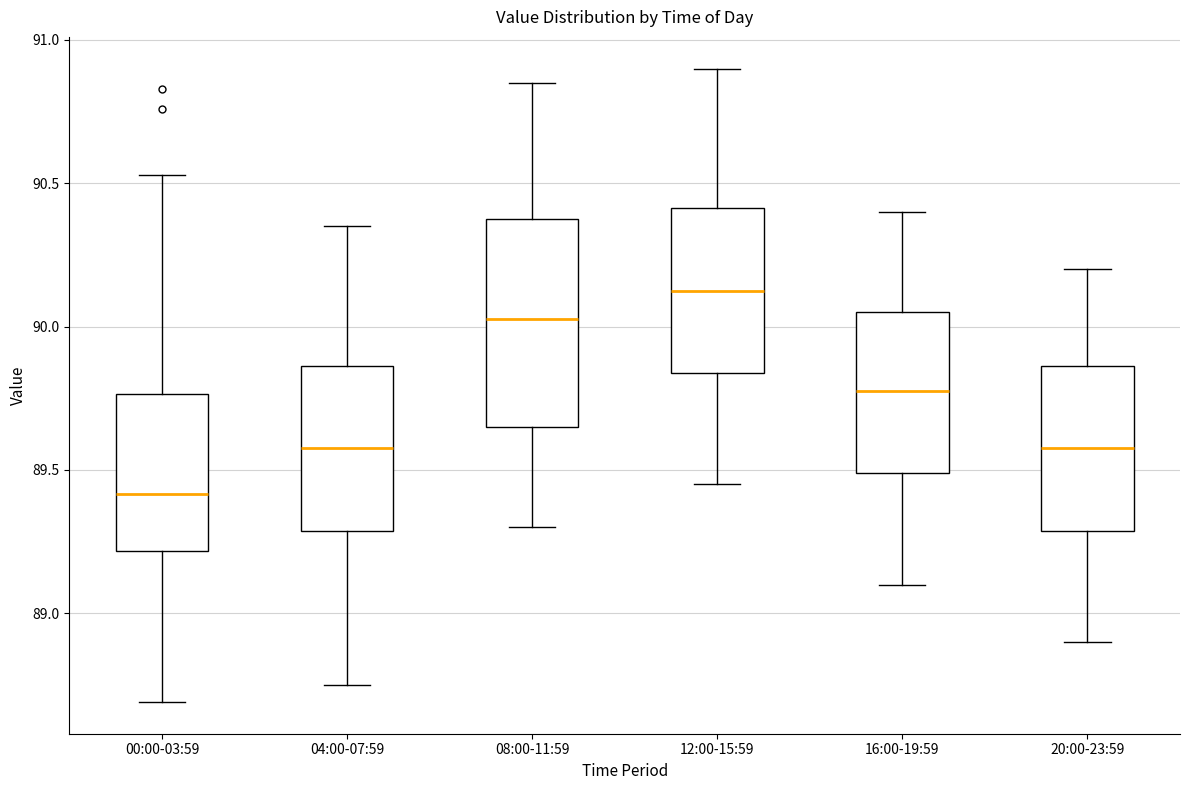

Which box has the highest median line?

12:00-15:59